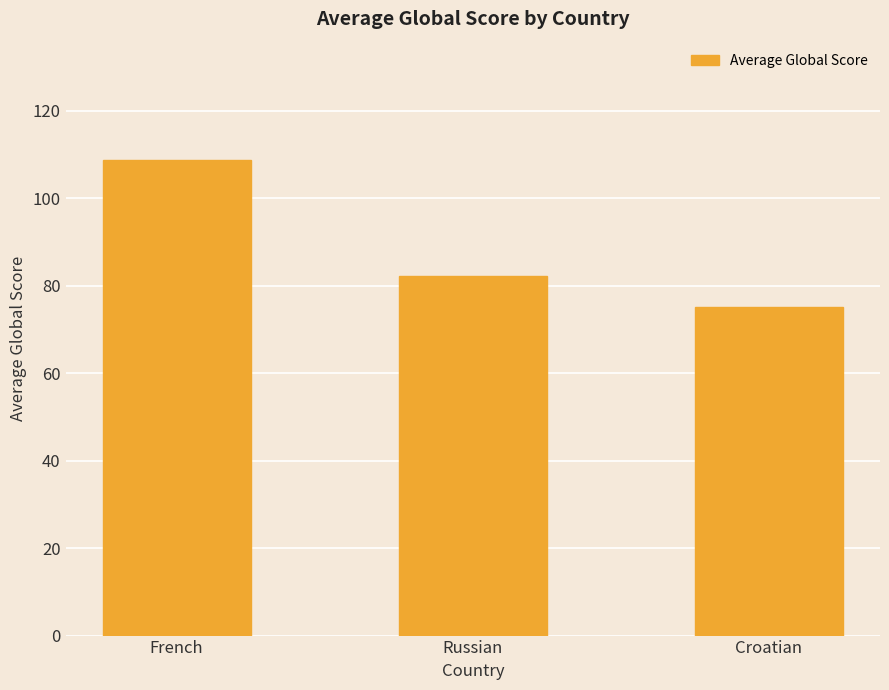

Which label corresponds to the smallest value in the chart?

Croatian